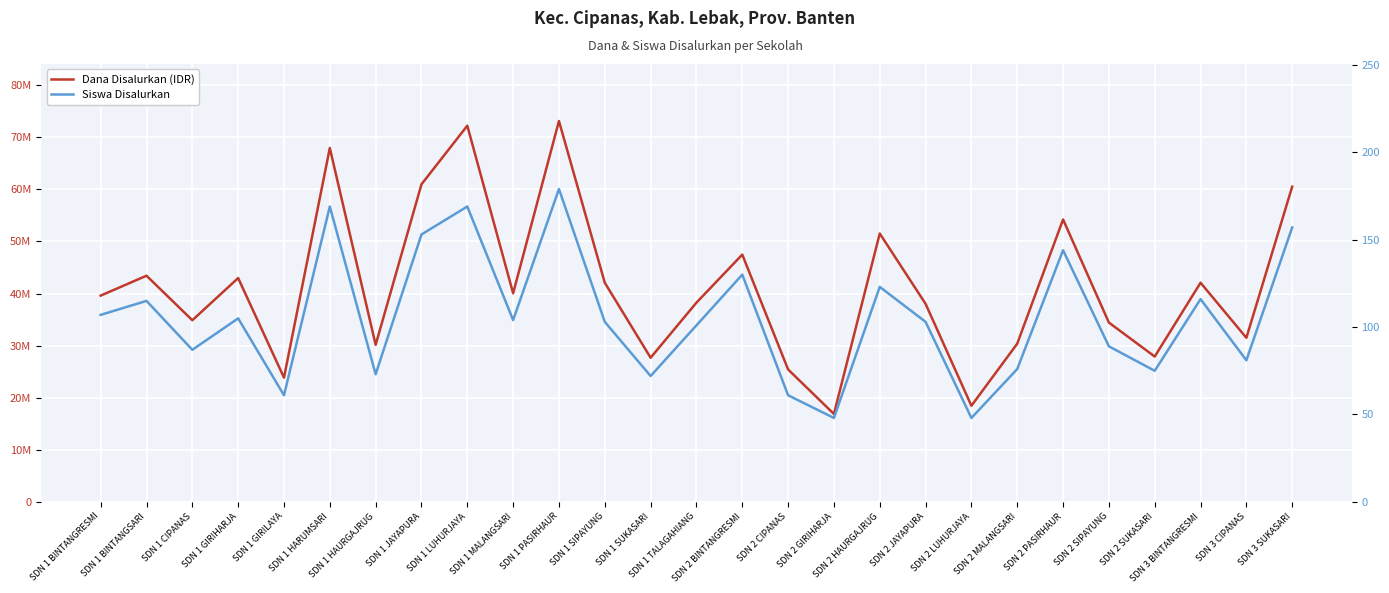

In Siswa Disalurkan, how many points are lower than both neighbors (excluding endpoints)?

9